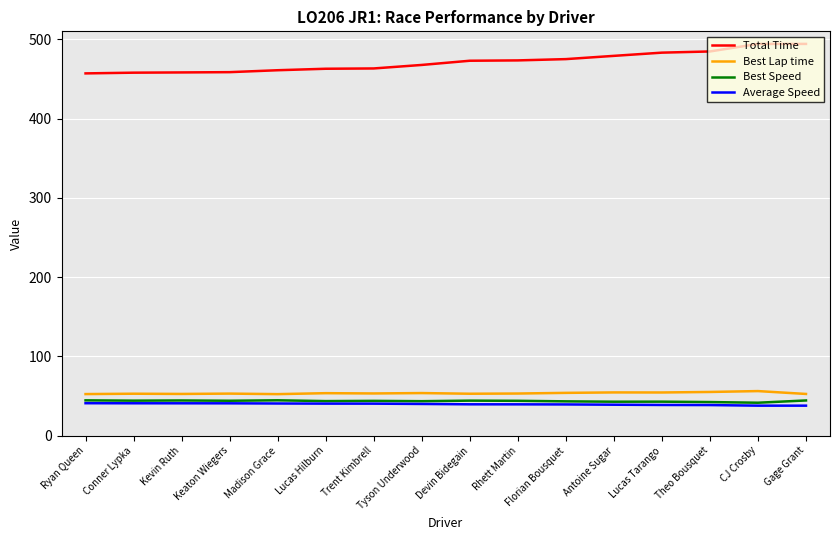

True or false: Best Lap time and Total Time intersect in this chart.

False